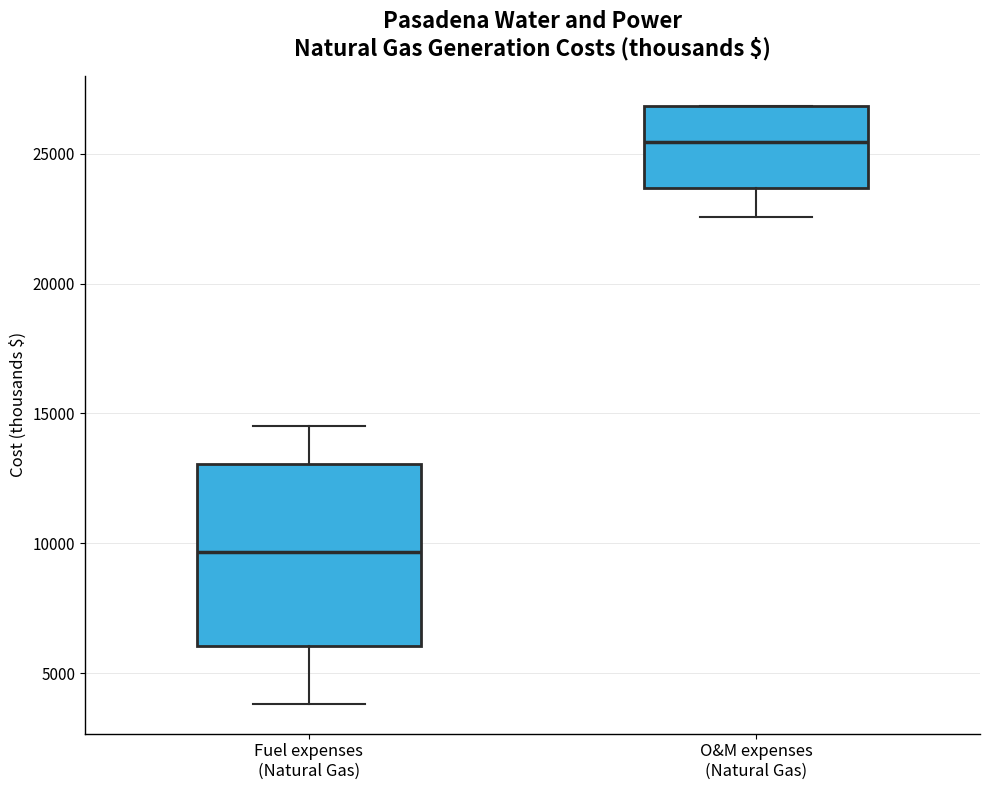

Reading left to right, transcribe this box plot: for each box, give where its median line is, the range the box spans, and where its two whiskers end, as read against the y-axis. The values are not printed on the chart, so give them approximately, as read against the axis.

Fuel expenses (Natural Gas): median 9500, box 6000 to 13000, whiskers 4000 to 14500
O&M expenses (Natural Gas): median 25500, box 23500 to 27000, whiskers 22500 to 27000